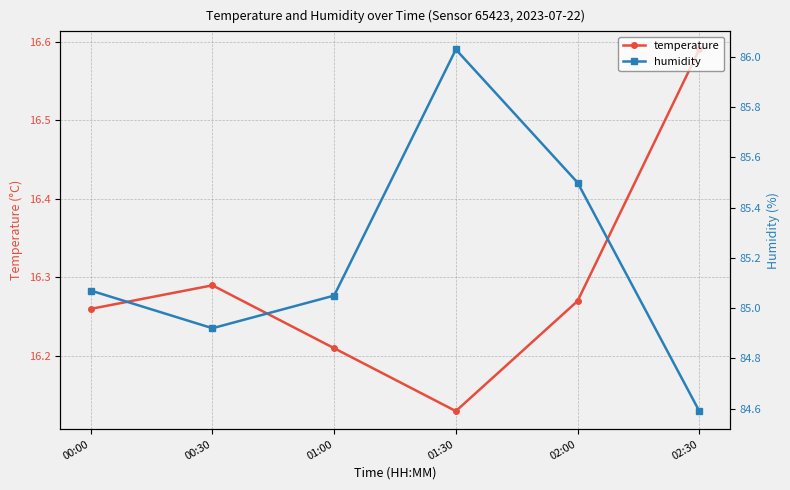

What is the difference between the temperature values at 02:30 and 01:00?

0.4